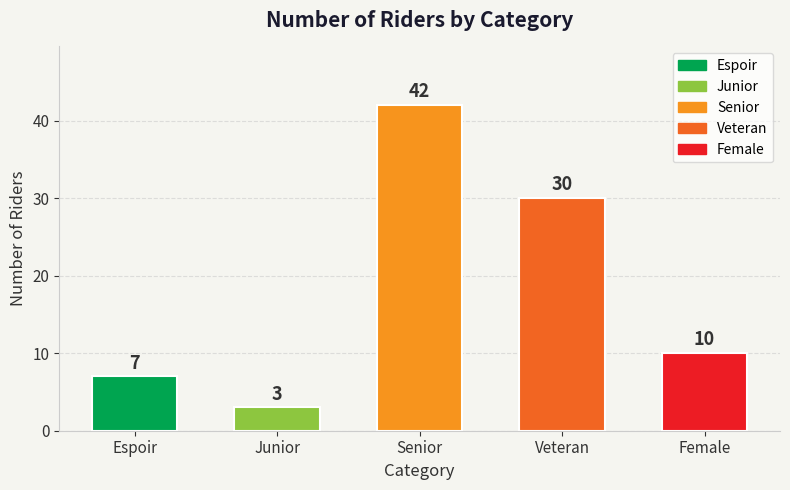

Reading right to left, list all the values displayed in this chart.

Female=10	Veteran=30	Senior=42	Junior=3	Espoir=7